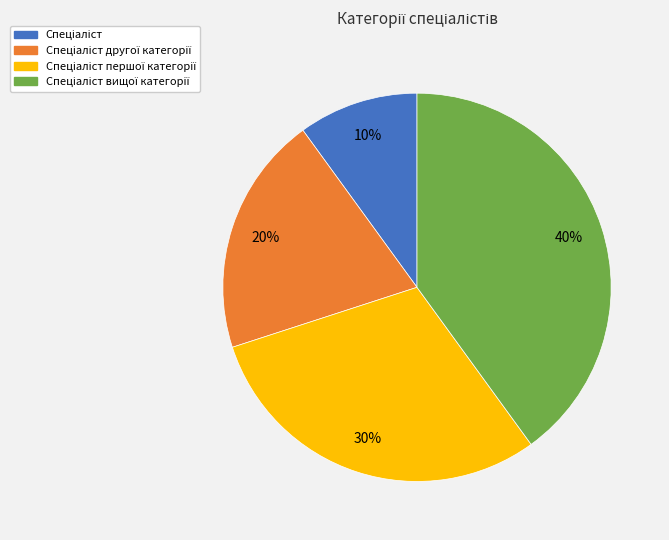

To the nearest percent, what is the average slice percentage?

25%